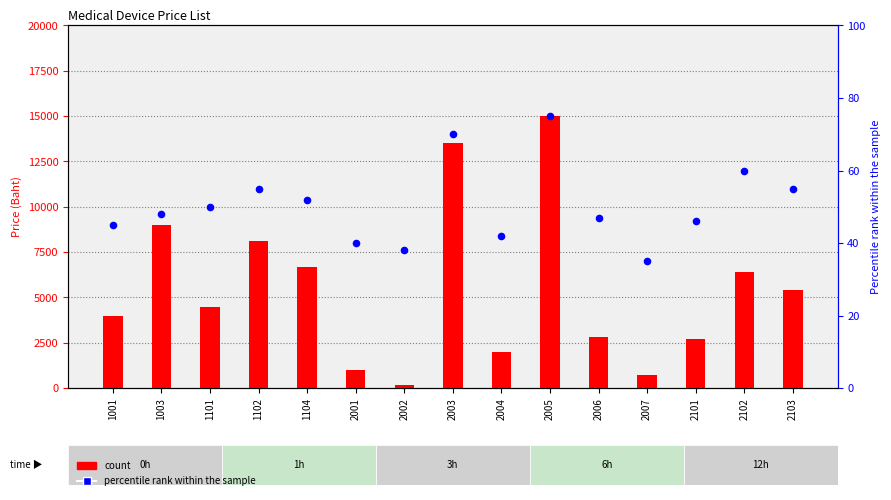

Is the value of count at 2003 greater than the value of percentile rank within the sample at 1104?

Yes